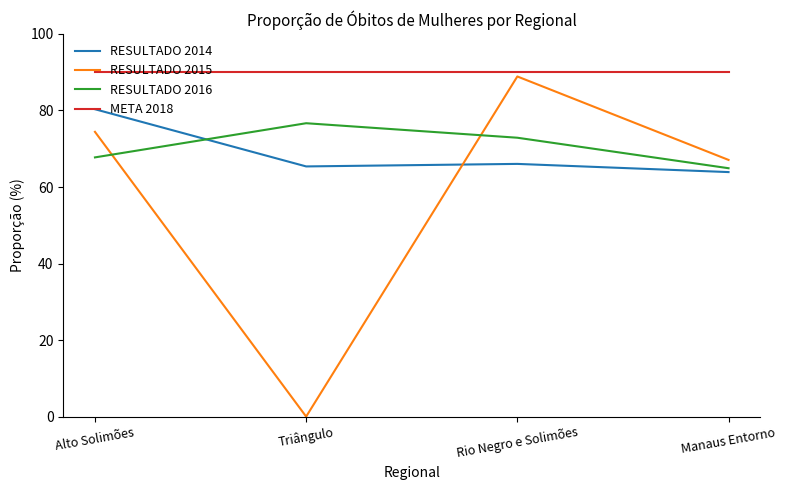

What is the difference between the RESULTADO 2014 values at Rio Negro e Solimões and Triângulo?

0.7